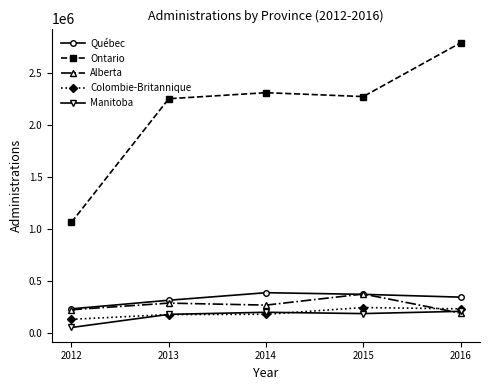

Where does the Québec series first go above 346939?

2014